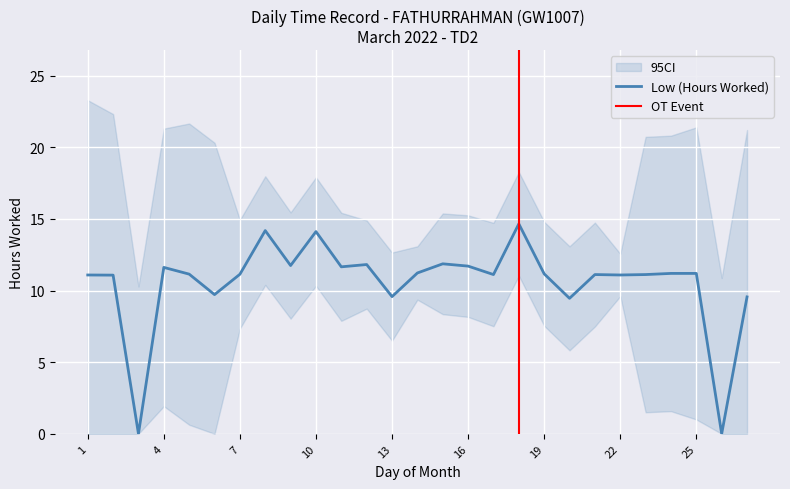

What is the value of the 27th point from the left?

9.6